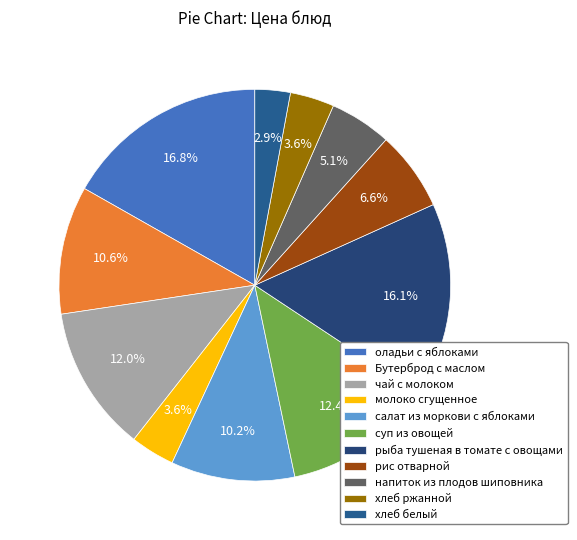

To the nearest percent, what is the combined percentage of суп из овощей and Бутерброд с маслом?

23%